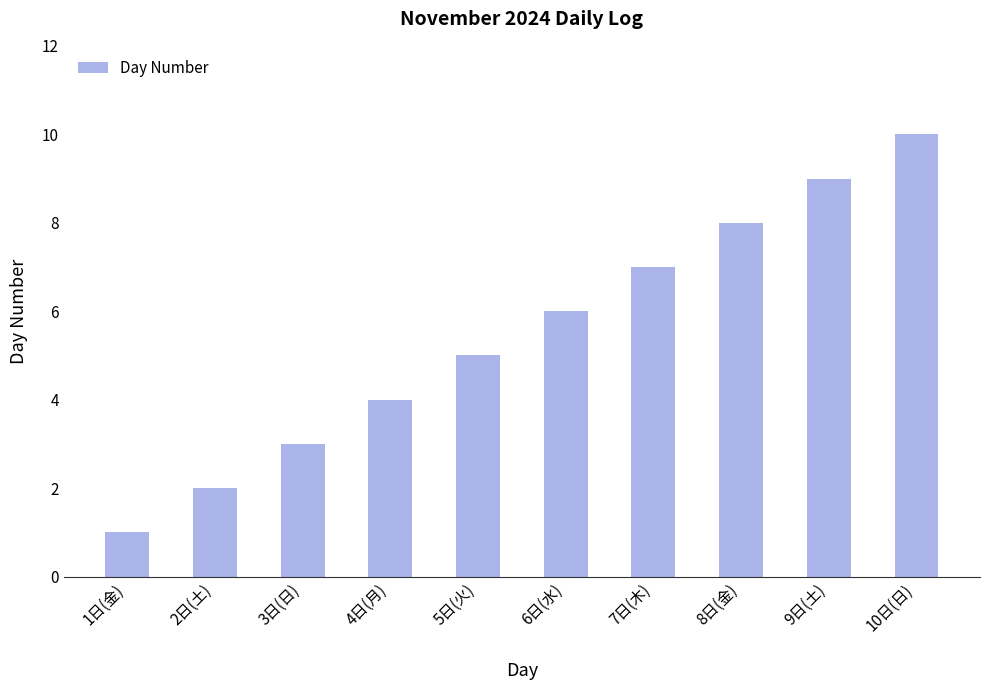

Reading left to right, what are all the values shown in this chart?

1	2	3	4	5	6	7	8	9	10